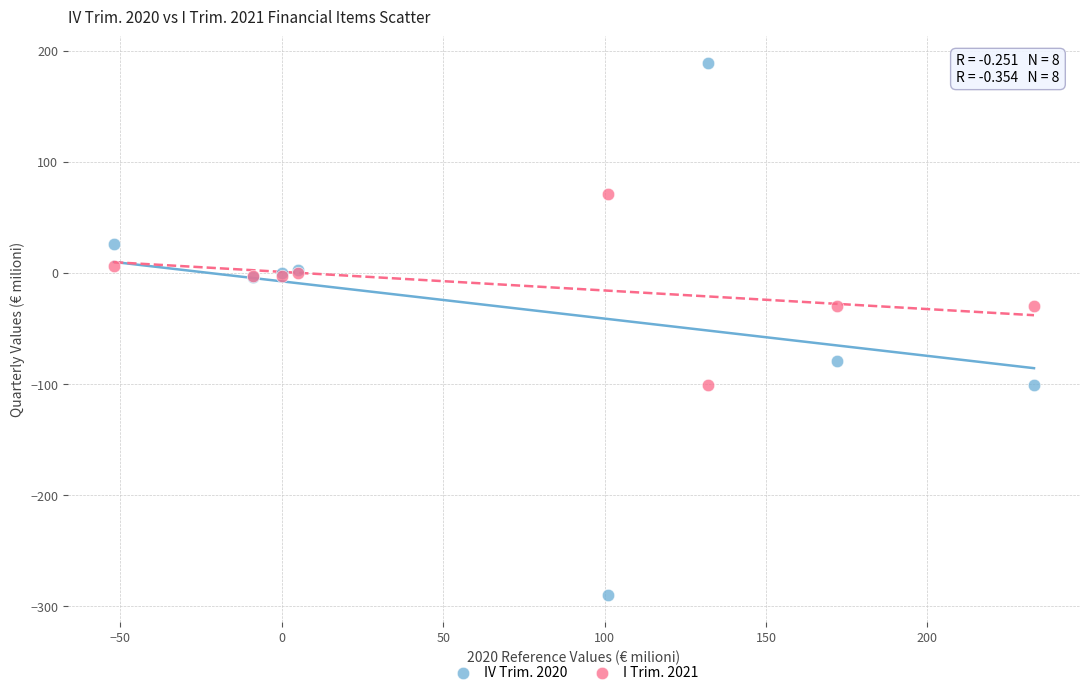

What are all the series names shown in the legend?

IV Trim. 2020, I Trim. 2021